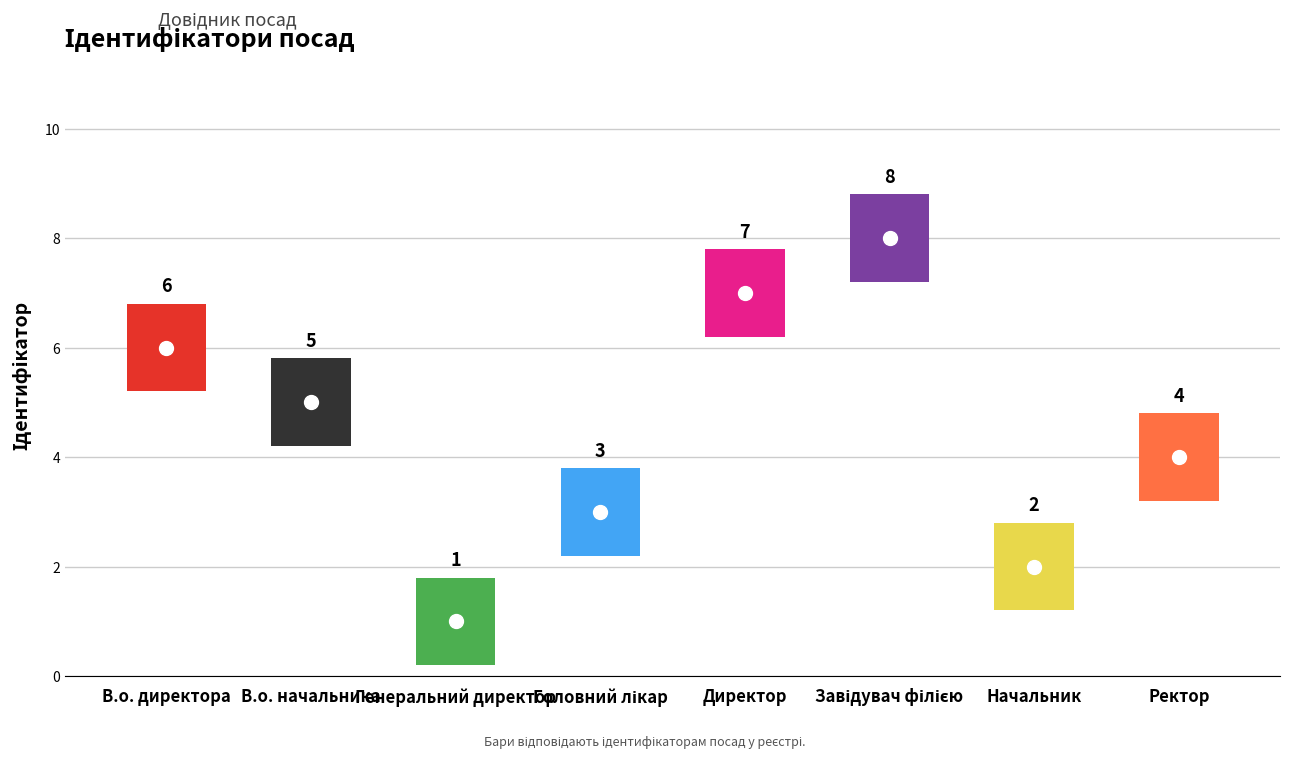

How many points are lower than both their immediate neighbors (excluding endpoints)?

2